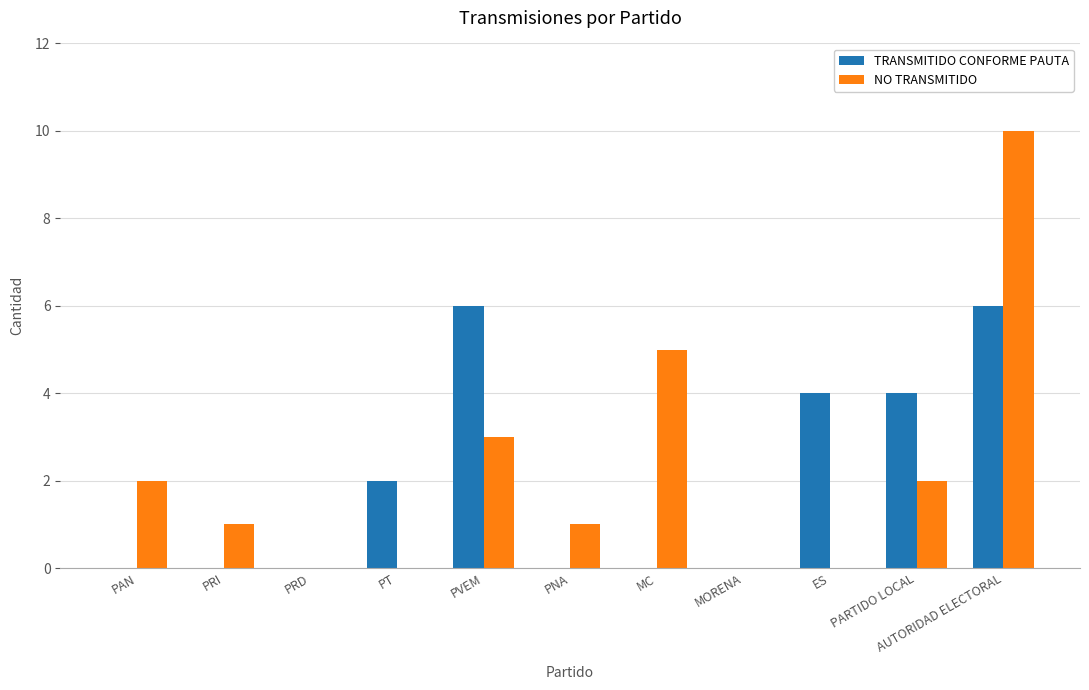

The value of TRANSMITIDO CONFORME PAUTA at PT is 2. True or false?

True